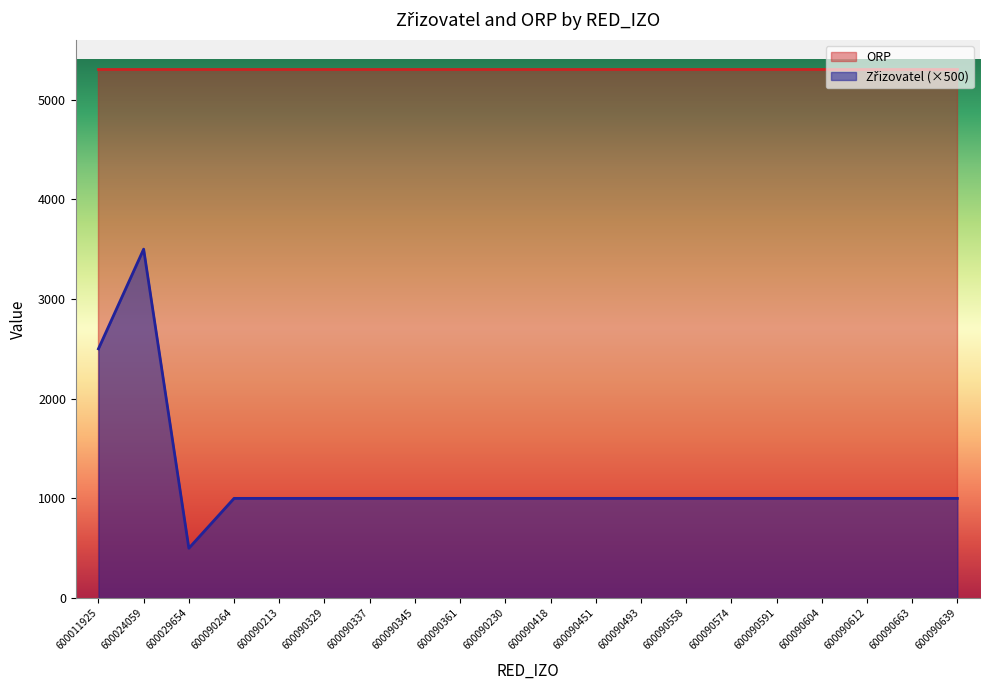

Where is the first local maximum?

600024059